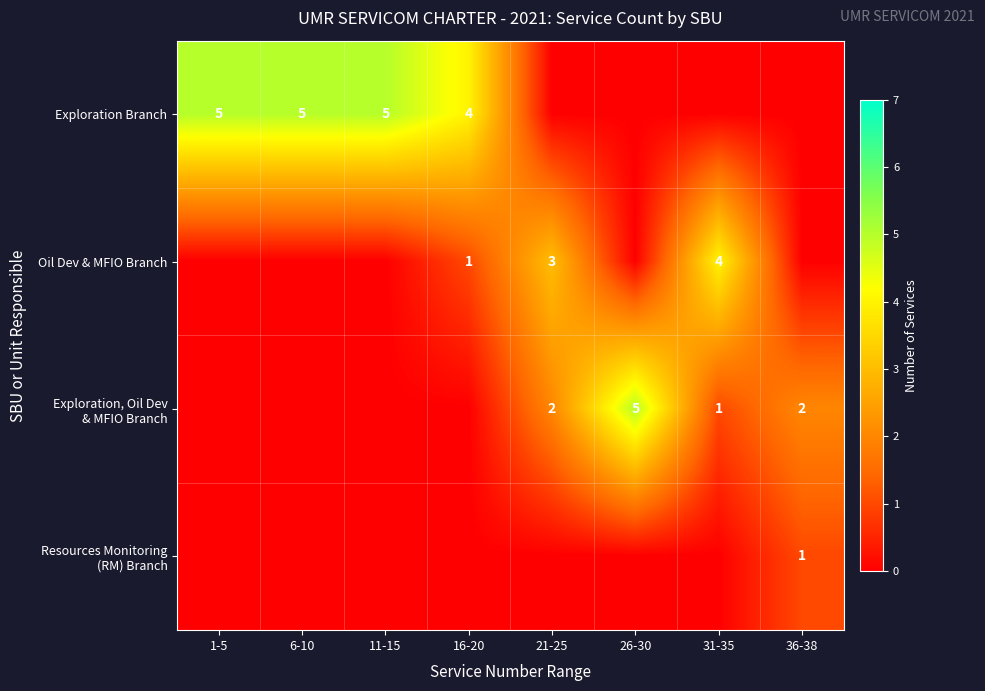

The Oil Dev & MFIO Branch series shows 7 at 31-35. True or false?

False